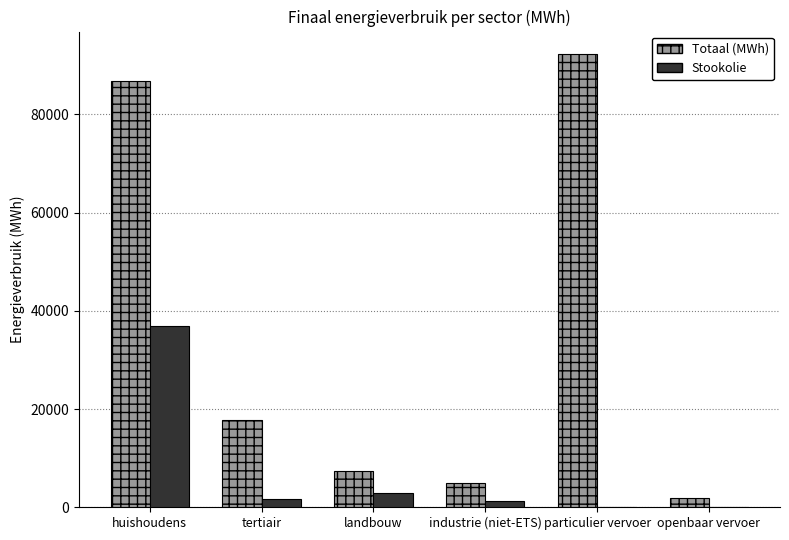

What are all the series names shown in the legend?

Totaal (MWh), Stookolie